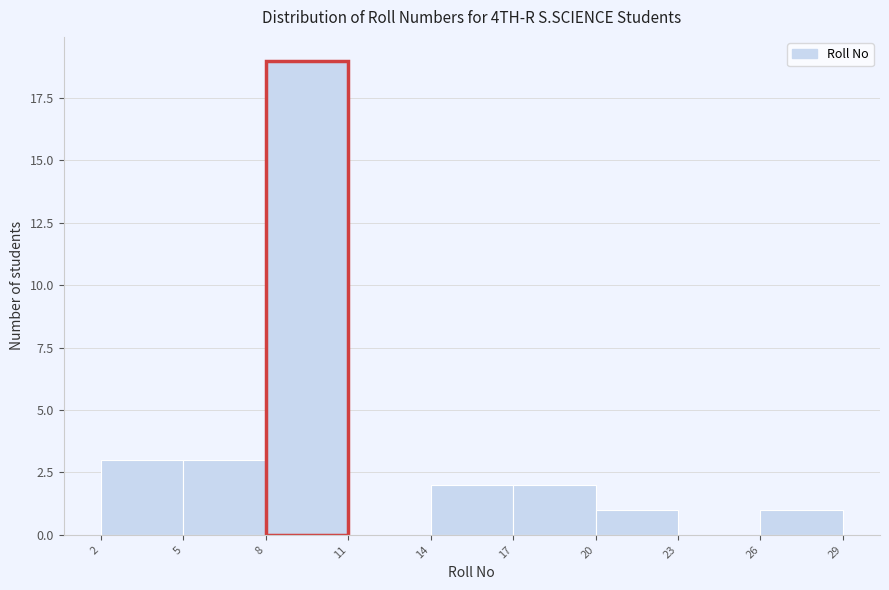

Over which range of the x-axis is the bar tallest?

8 to 11